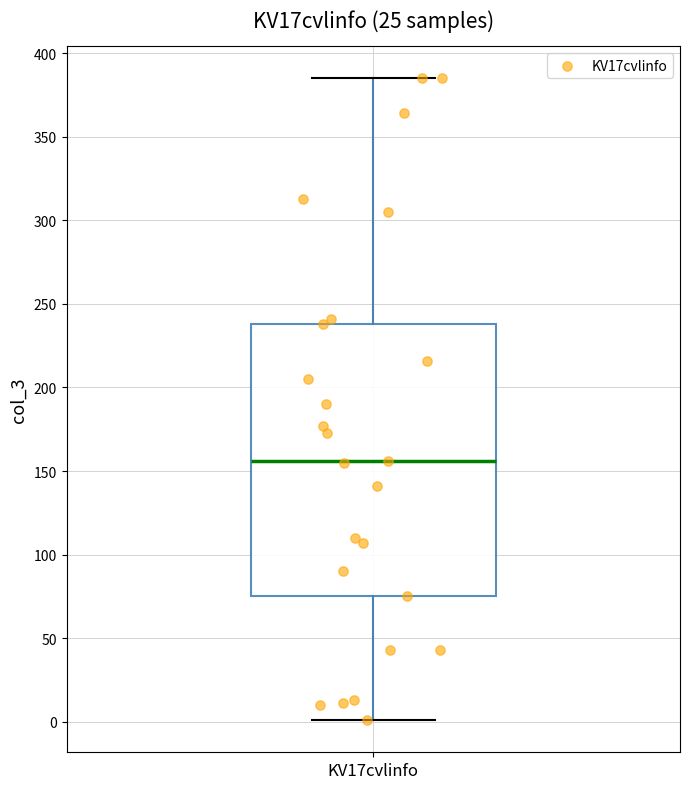

Transcribe this box plot: give where the median line is, the range the box spans, and where the two whiskers end, as read against the y-axis. The values are not printed on the chart, so give them approximately, as read against the axis.

median 155, box 75 to 240, whiskers 0 to 385